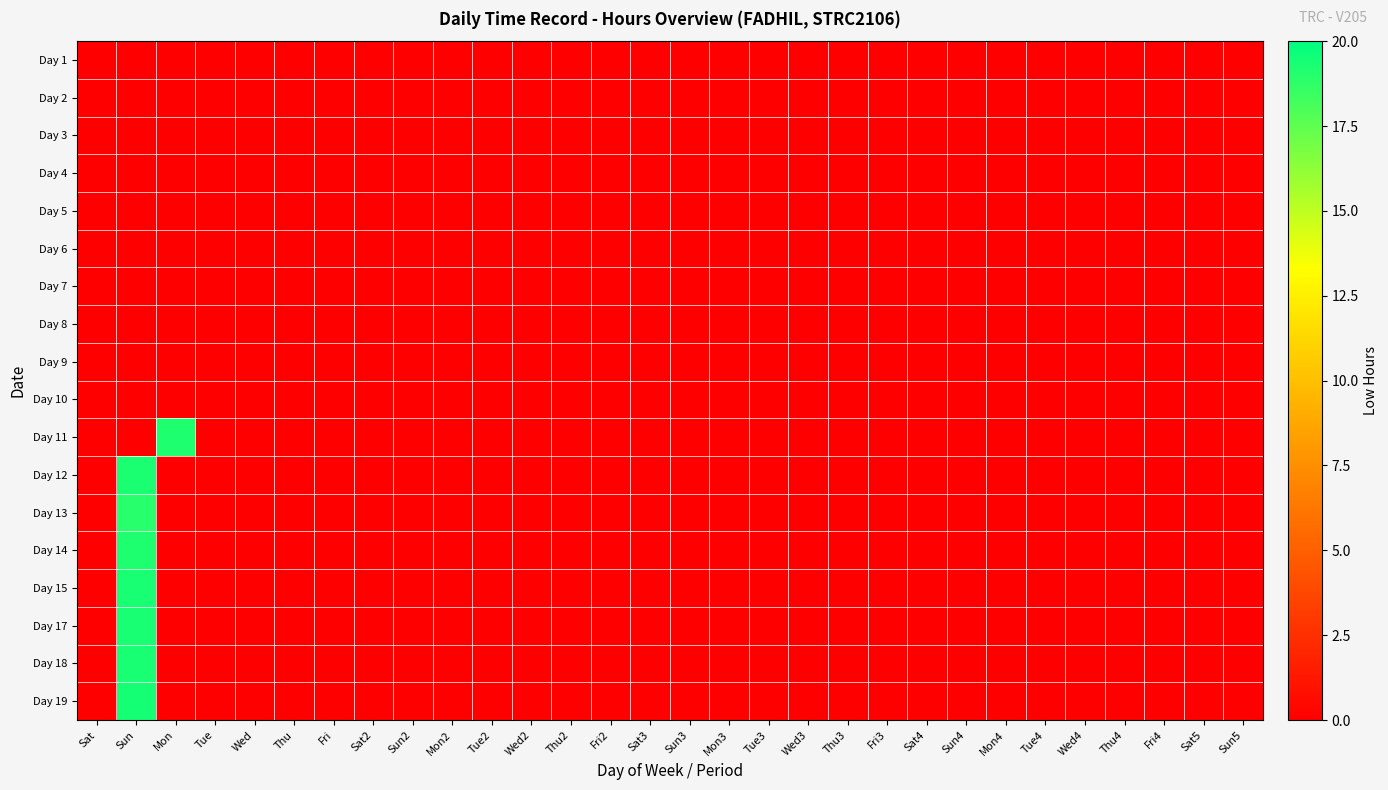

Rank the series at Sat4 from highest to lowest value.

Day 1, Day 2, Day 3, Day 4, Day 5, Day 6, Day 7, Day 8, Day 9, Day 10, Day 11, Day 12, Day 13, Day 14, Day 15, Day 17, Day 18, Day 19